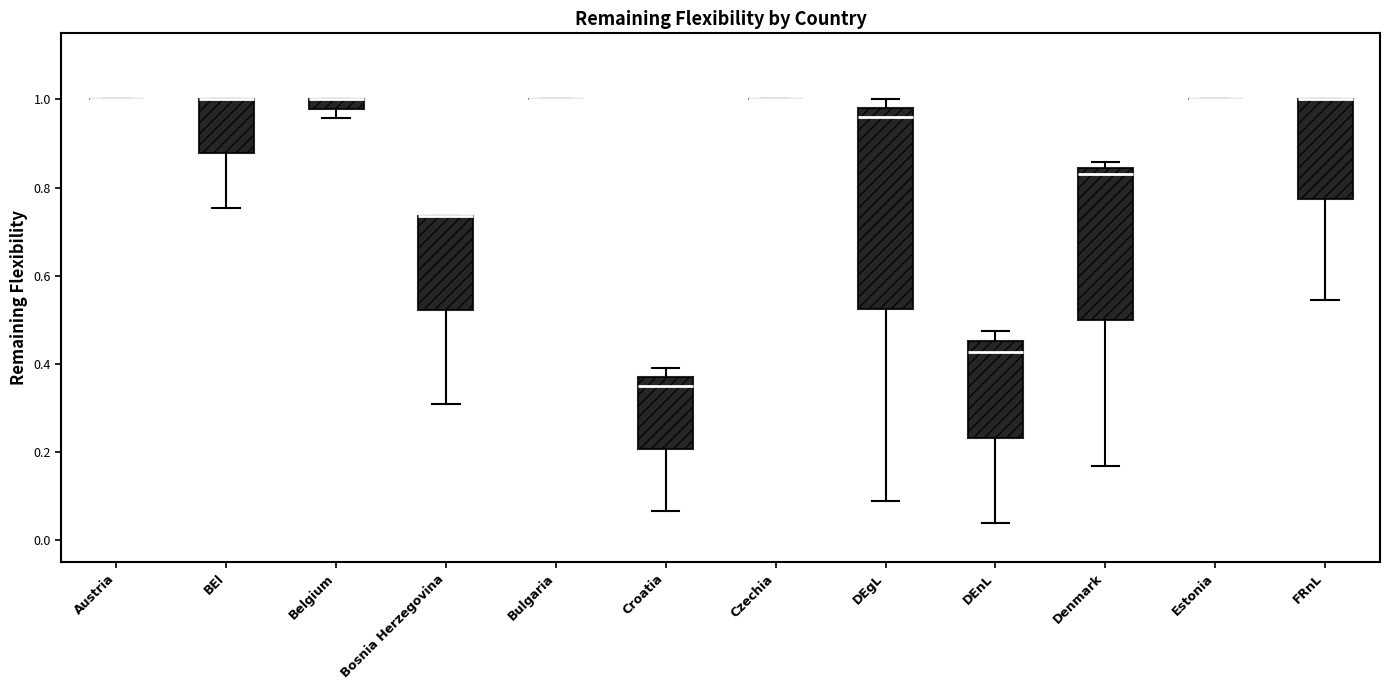

Where does the lower whisker of the box for Belgium end on the y-axis? The values are not printed on the chart, so give them approximately, as read against the axis.

0.96